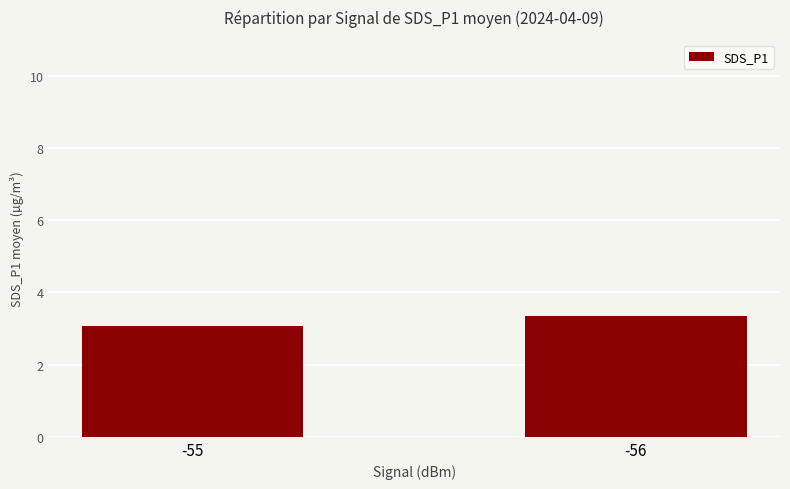

How many bars are there in total?

2